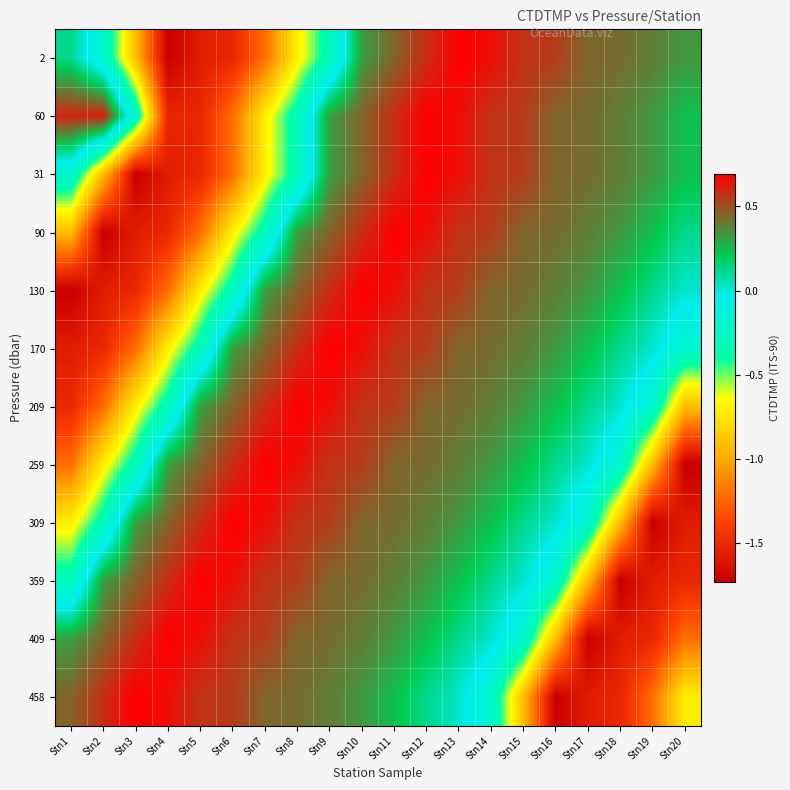

How many data points does each series have?

20